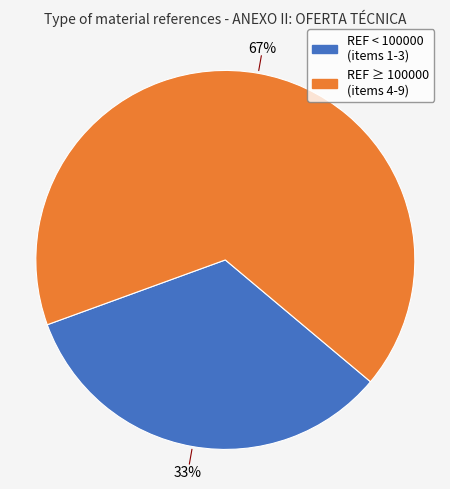

How many segments does this pie chart have?

2